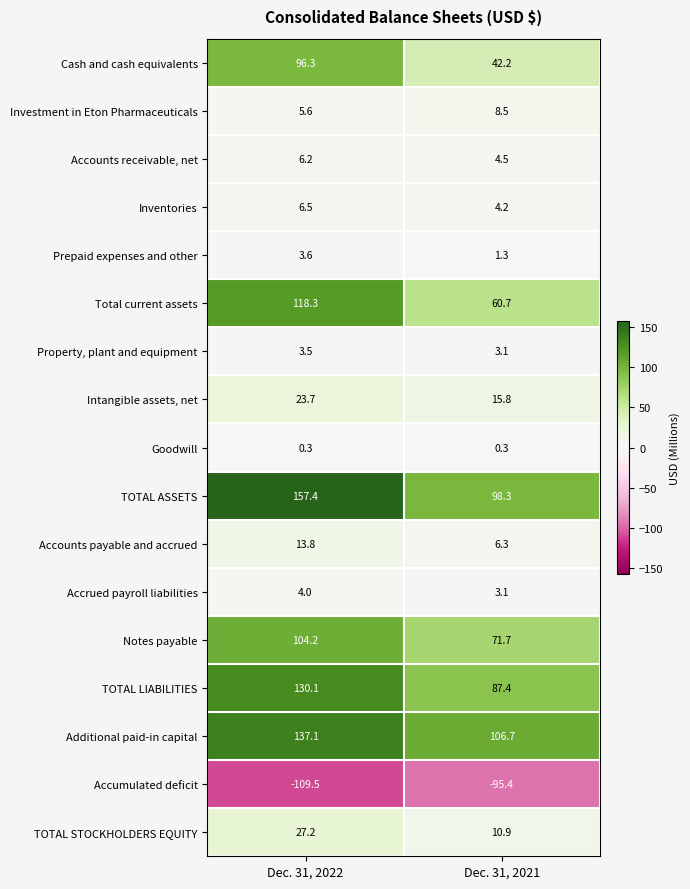

What is the sum of all TOTAL ASSETS values?

255.7